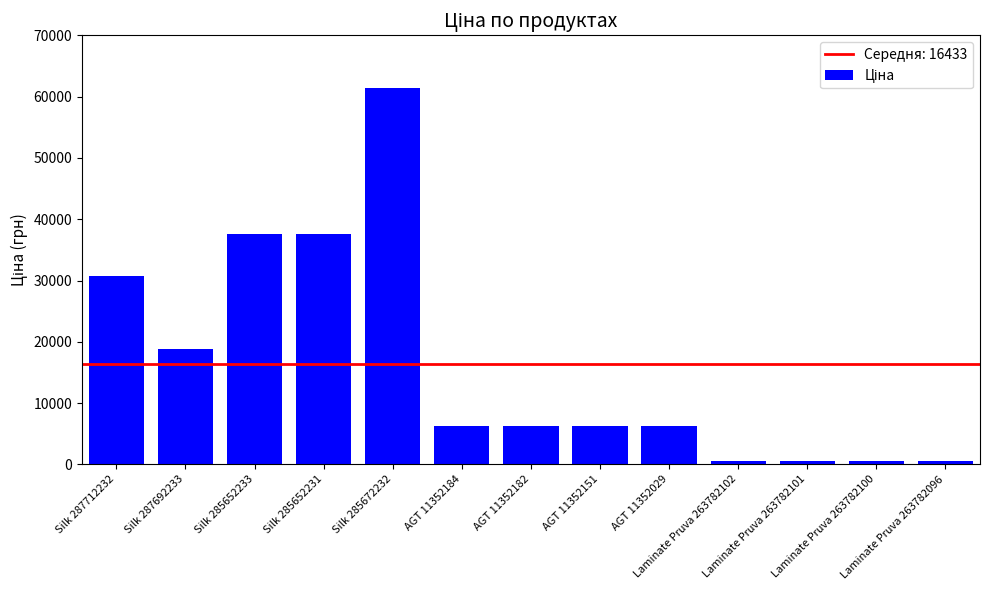

What is the value of the 6th bar from the left?

6308.8